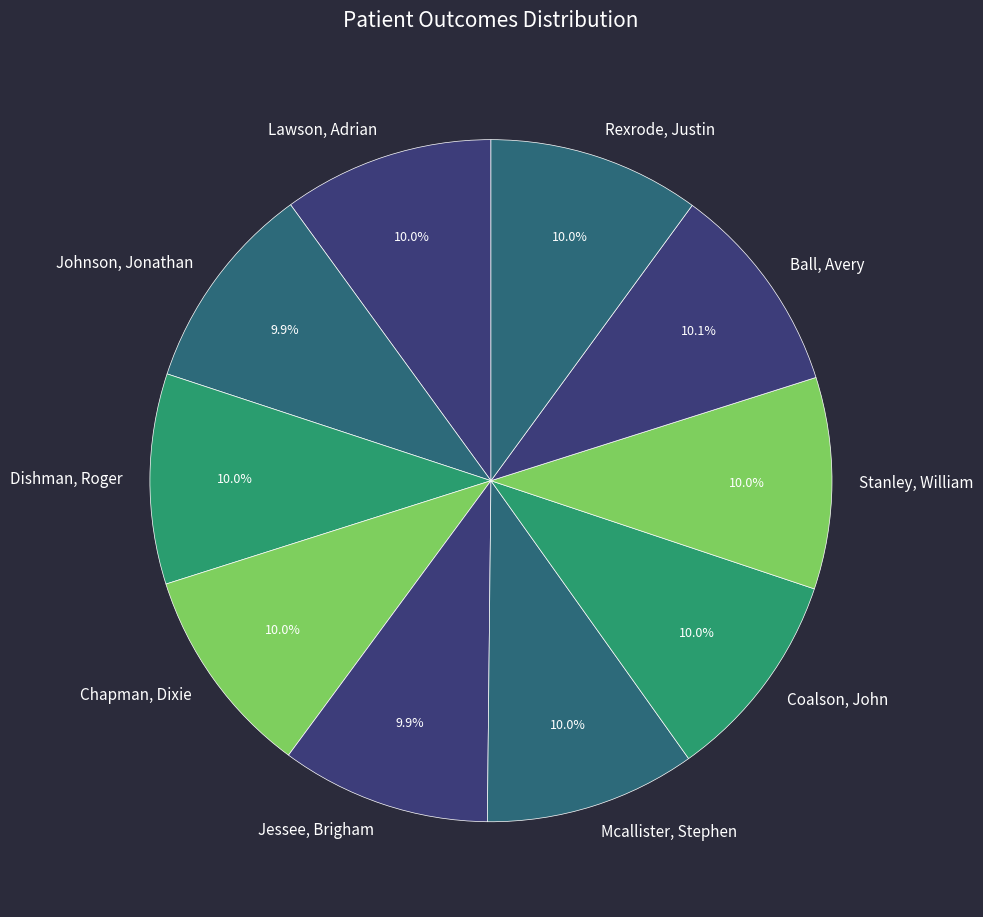

Count the number of slices in the pie.

10